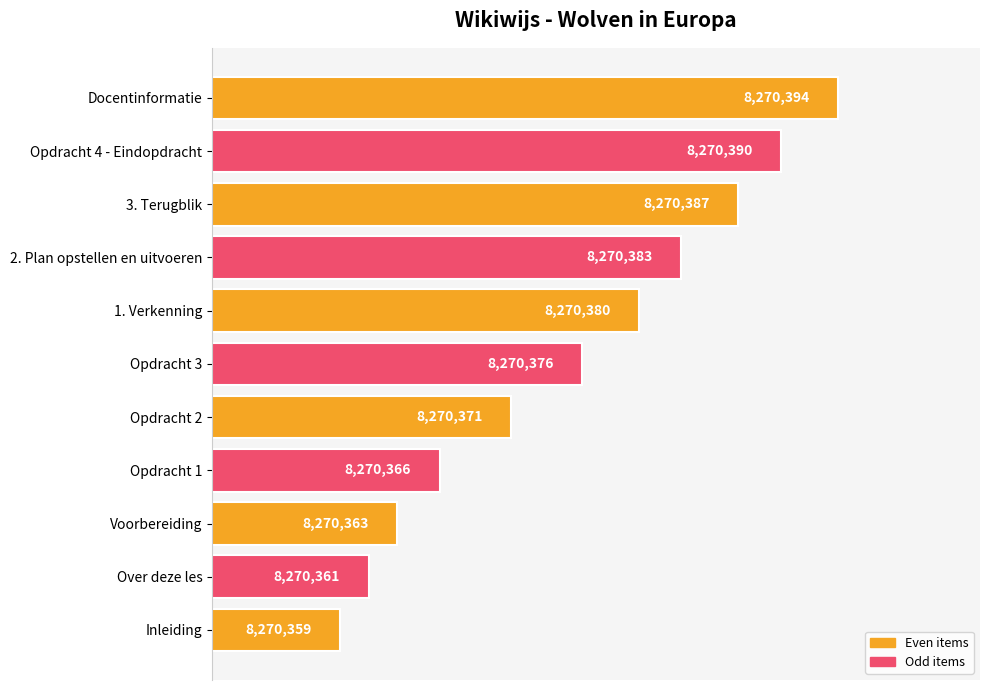

What is the difference between the maximum and minimum values?

35